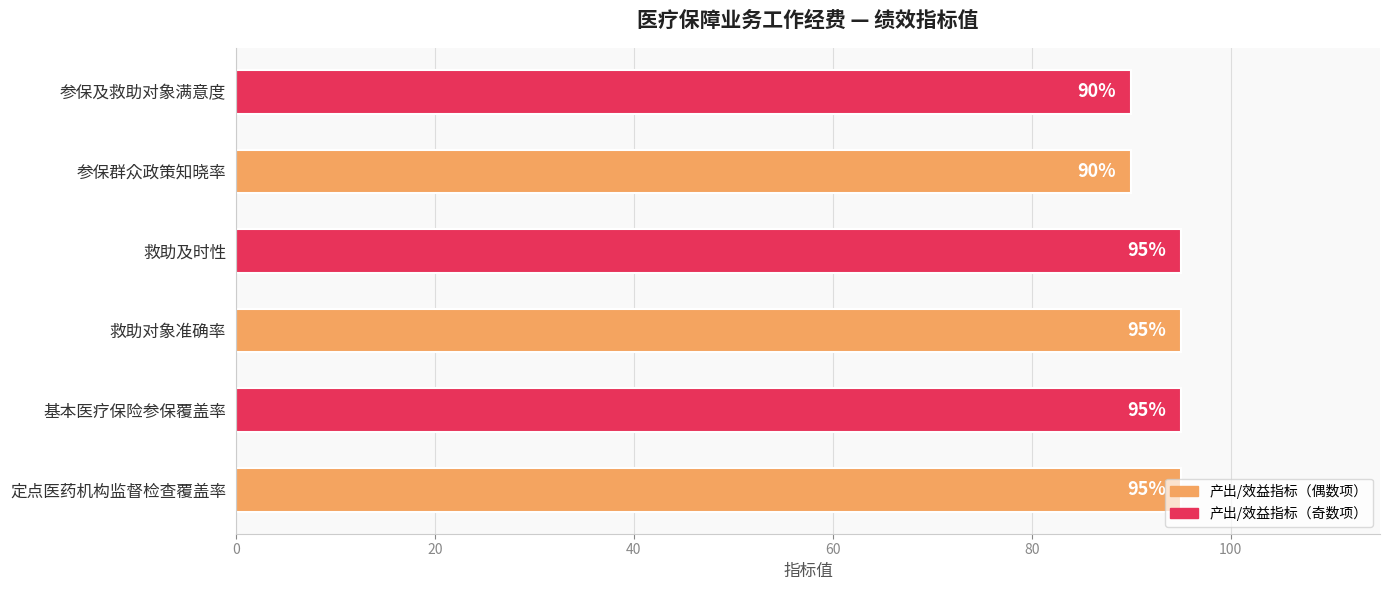

Between 参保群众政策知晓率 and 基本医疗保险参保覆盖率, which is larger?

基本医疗保险参保覆盖率